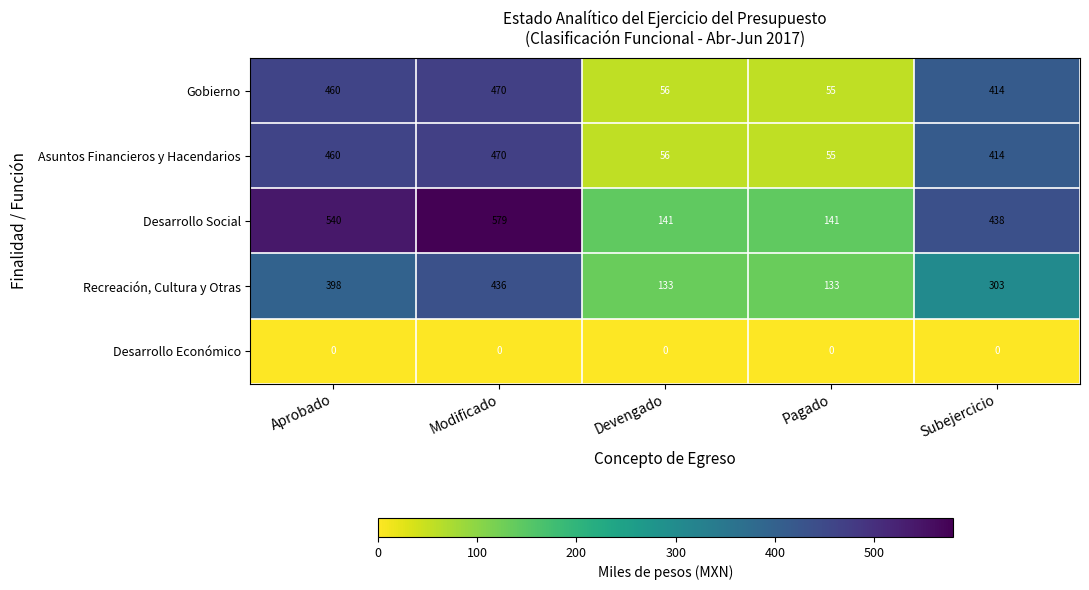

The value of Recreación, Cultura y Otras at Subejercicio is 98. True or false?

False